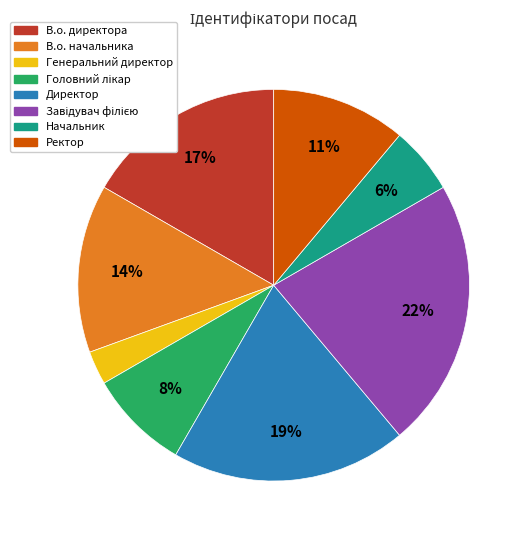

To the nearest percent, what is the difference between the В.о. начальника and Начальник slice percentages?

8%